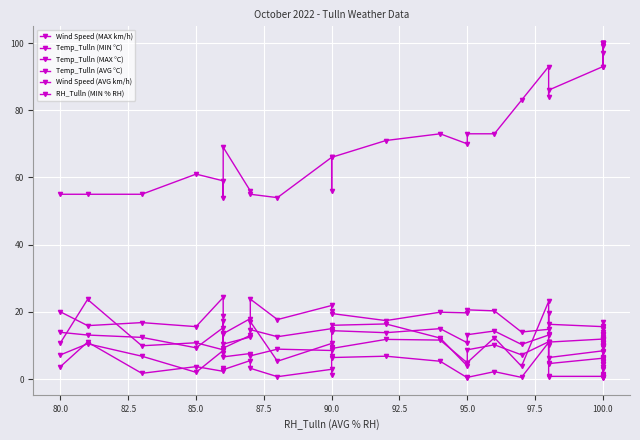

What is the sum of all Temp_Tulln (MIN °C) values?

260.0